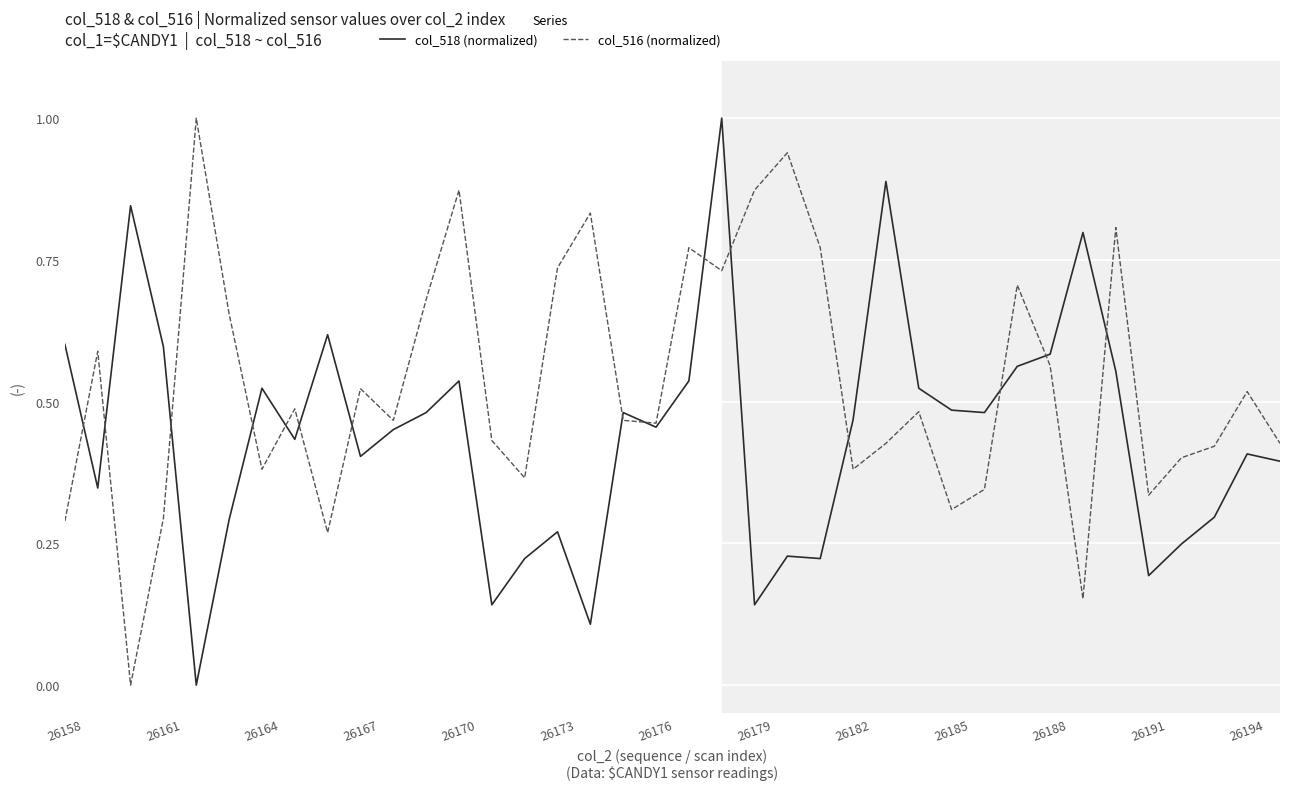

What is the maximum value shown in the chart?

1.0